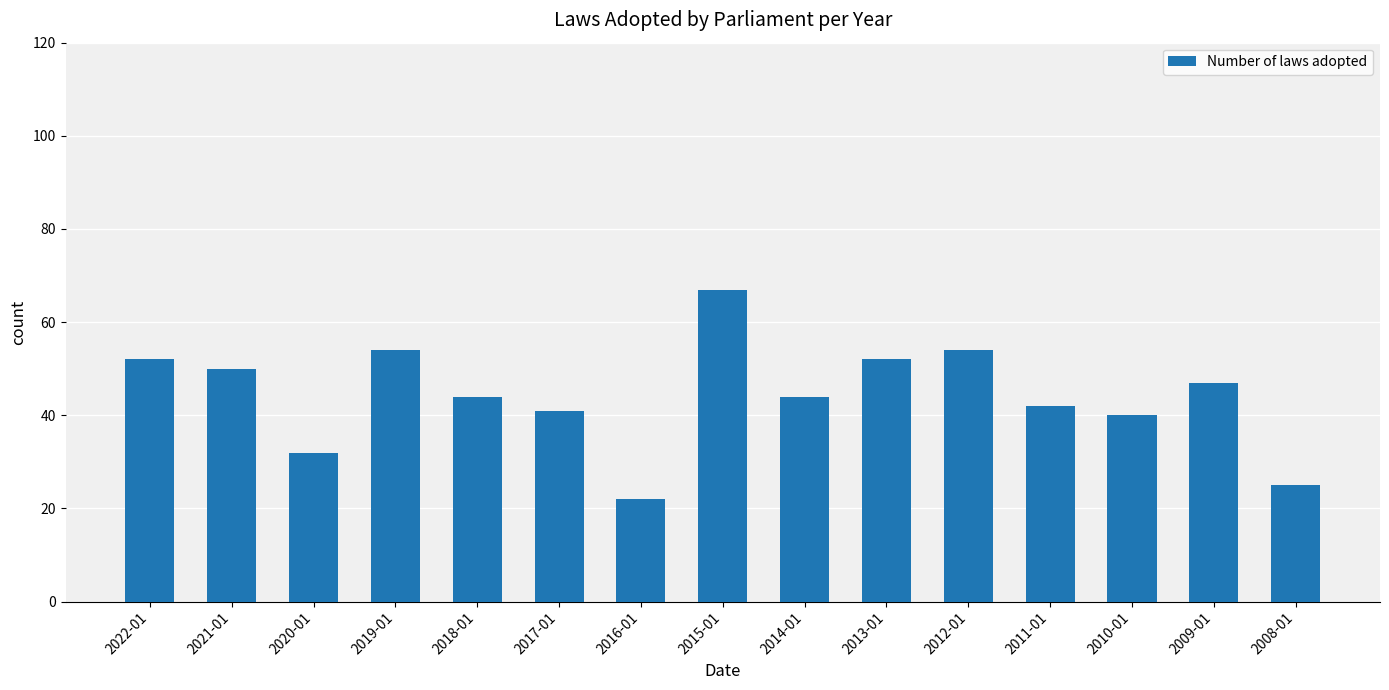

At which category does the chart reach its minimum across all series?

2016-01